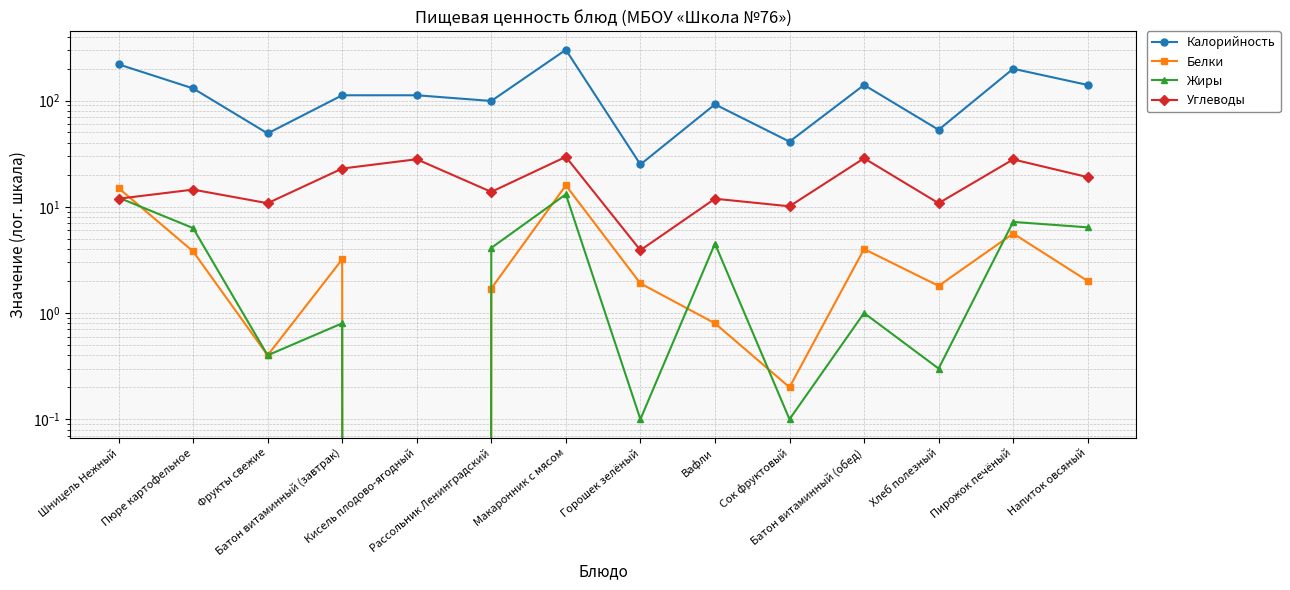

At which label does Калорийность first exceed 112?

Шницель Нежный